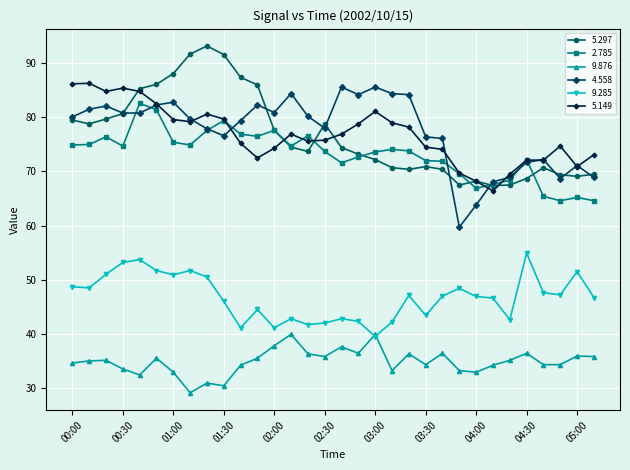

True or false: 4.558 and 9.285 cross at least once.

False